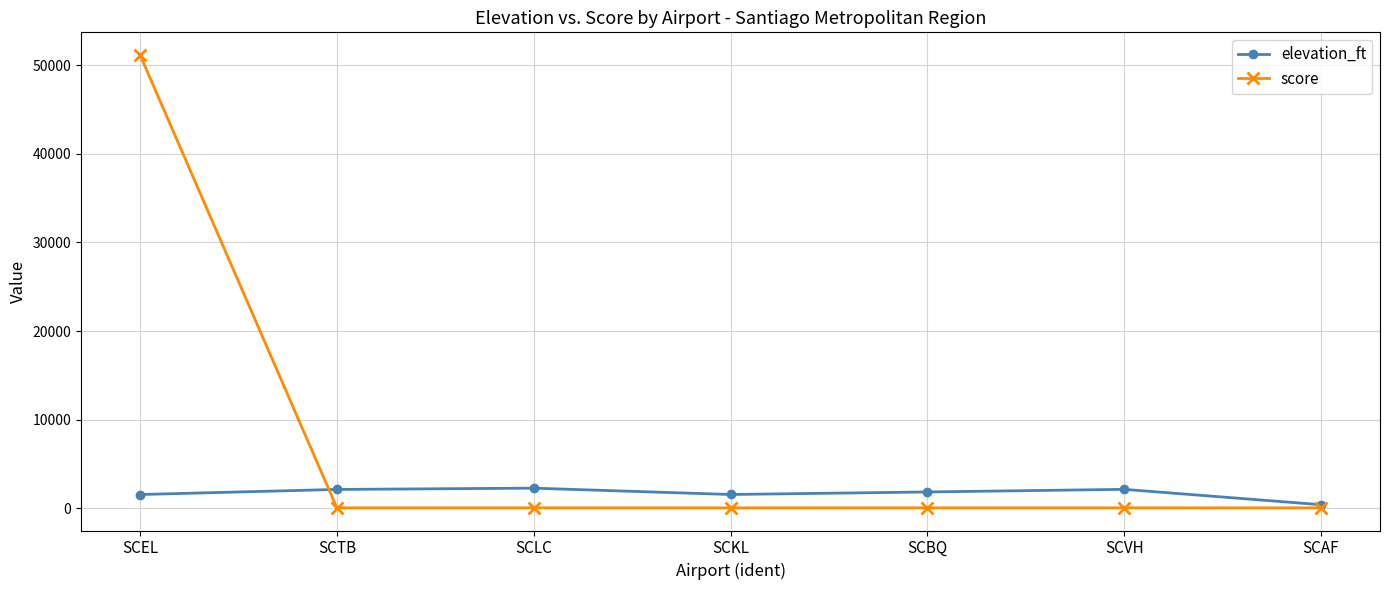

Is this an area chart (filled region under the line)?

No